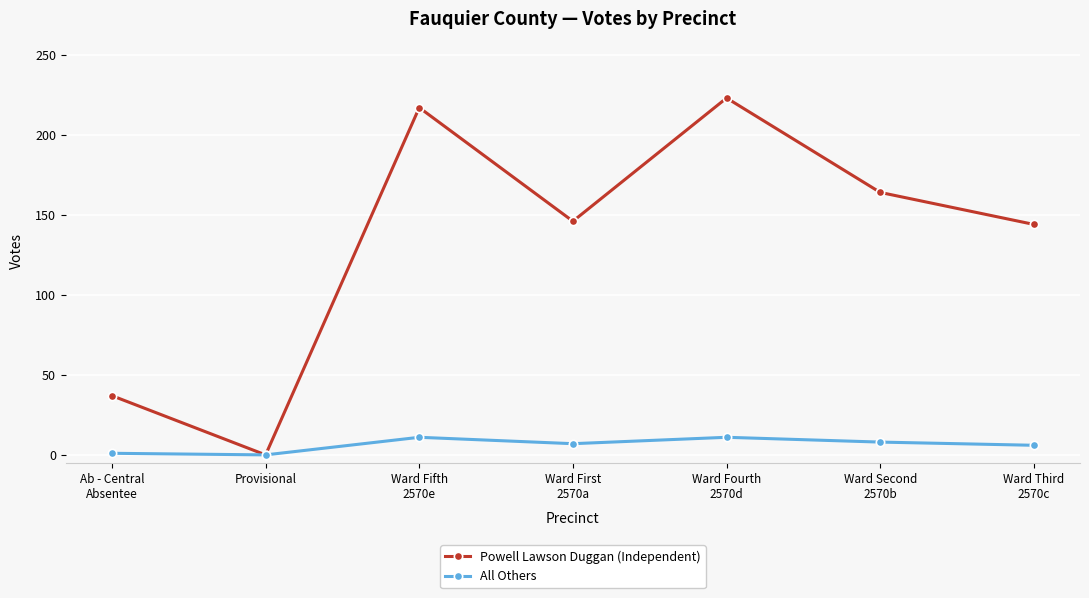

Rank the series by their maximum value, from lowest to highest.

All Others, Powell Lawson Duggan (Independent)